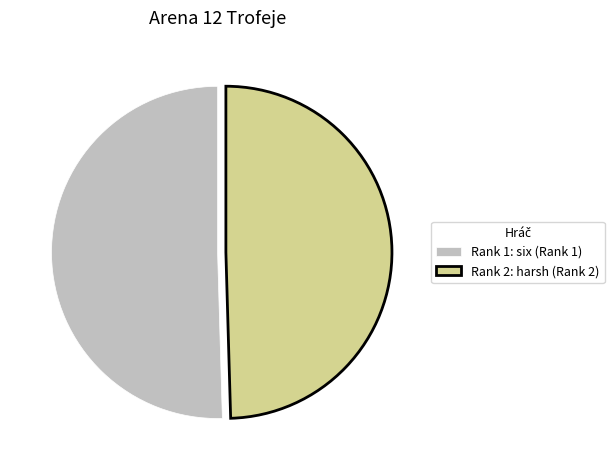

Is the sum of Rank 1: six (Rank 1) and Rank 2: harsh (Rank 2) greater than half?

Yes